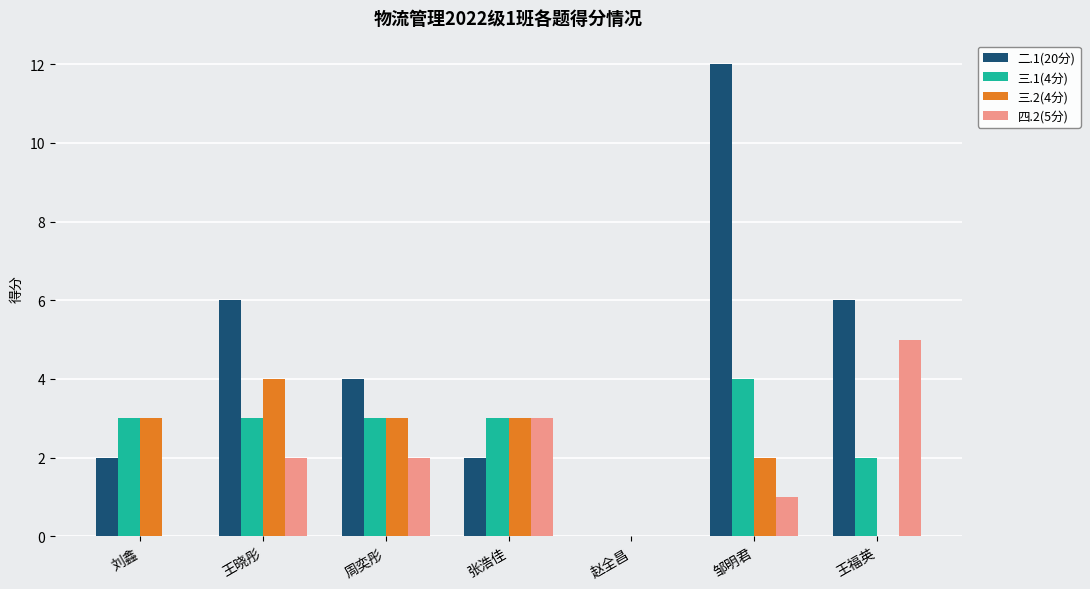

Reading left to right, what are all the values shown in this chart?

二.1(20分): 2	6	4	2	0	12	6
三.1(4分): 3	3	3	3	0	4	2
三.2(4分): 3	4	3	3	0	2	0
四.2(5分): 0	2	2	3	0	1	5